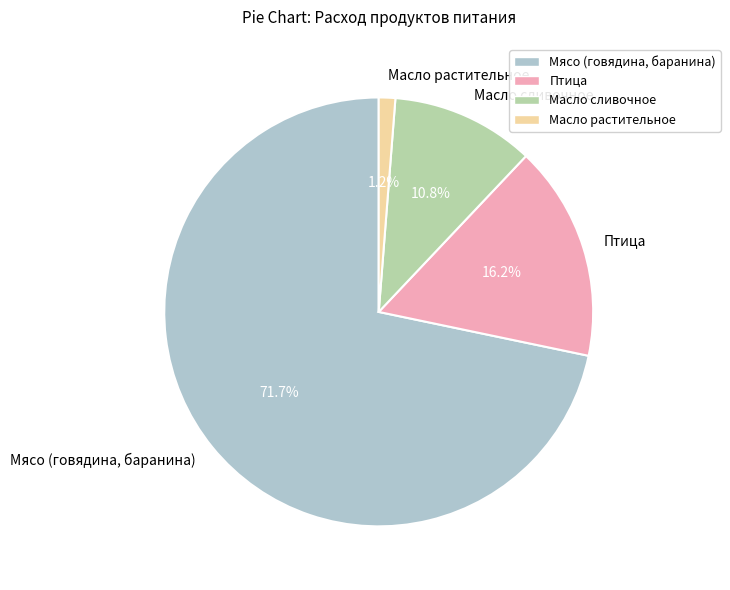

What portion of the pie excludes Птица?

83.8%